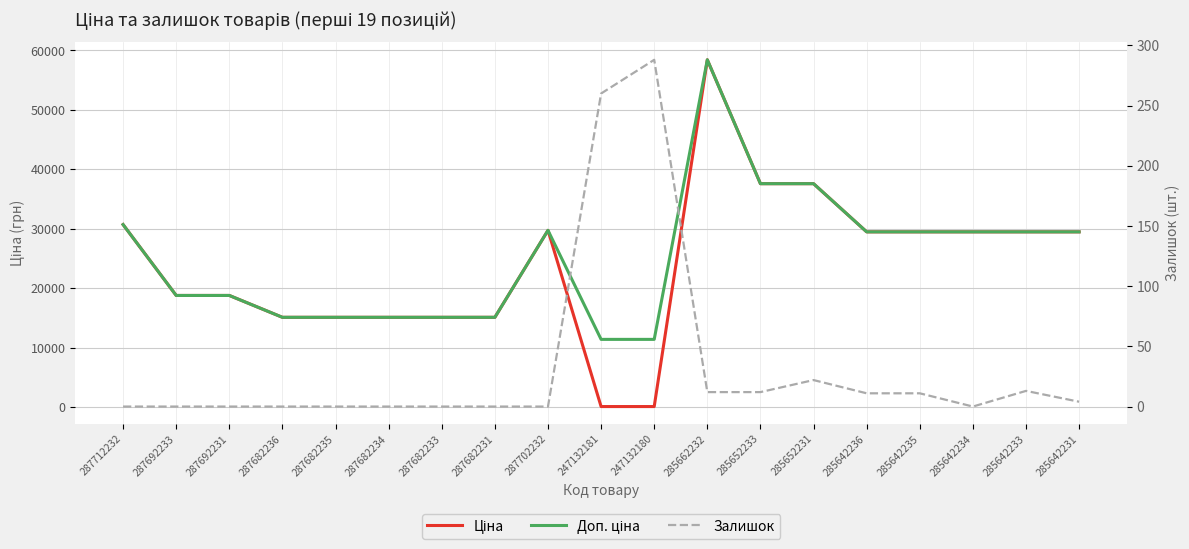

Reading right to left, list all the values displayed in this chart.

Ціна: 29491.5	29491.5	29491.5	29491.5	29491.5	37593.6	37593.6	58426.5	114.1	114.1	29747.2	15120.0	15120.0	15120.0	15120.0	15120.0	18796.8	18796.8	30717.1
Доп. ціна: 29491.5	29491.5	29491.5	29491.5	29491.5	37593.6	37593.6	58426.5	11410.0	11410.0	29747.2	15120.0	15120.0	15120.0	15120.0	15120.0	18796.8	18796.8	30717.1
Залишок: 4.0	13.0	0.0	11.0	11.0	22.0	12.0	12.0	288.0	260.0	0.0	0.0	0.0	0.0	0.0	0.0	0.0	0.0	0.0